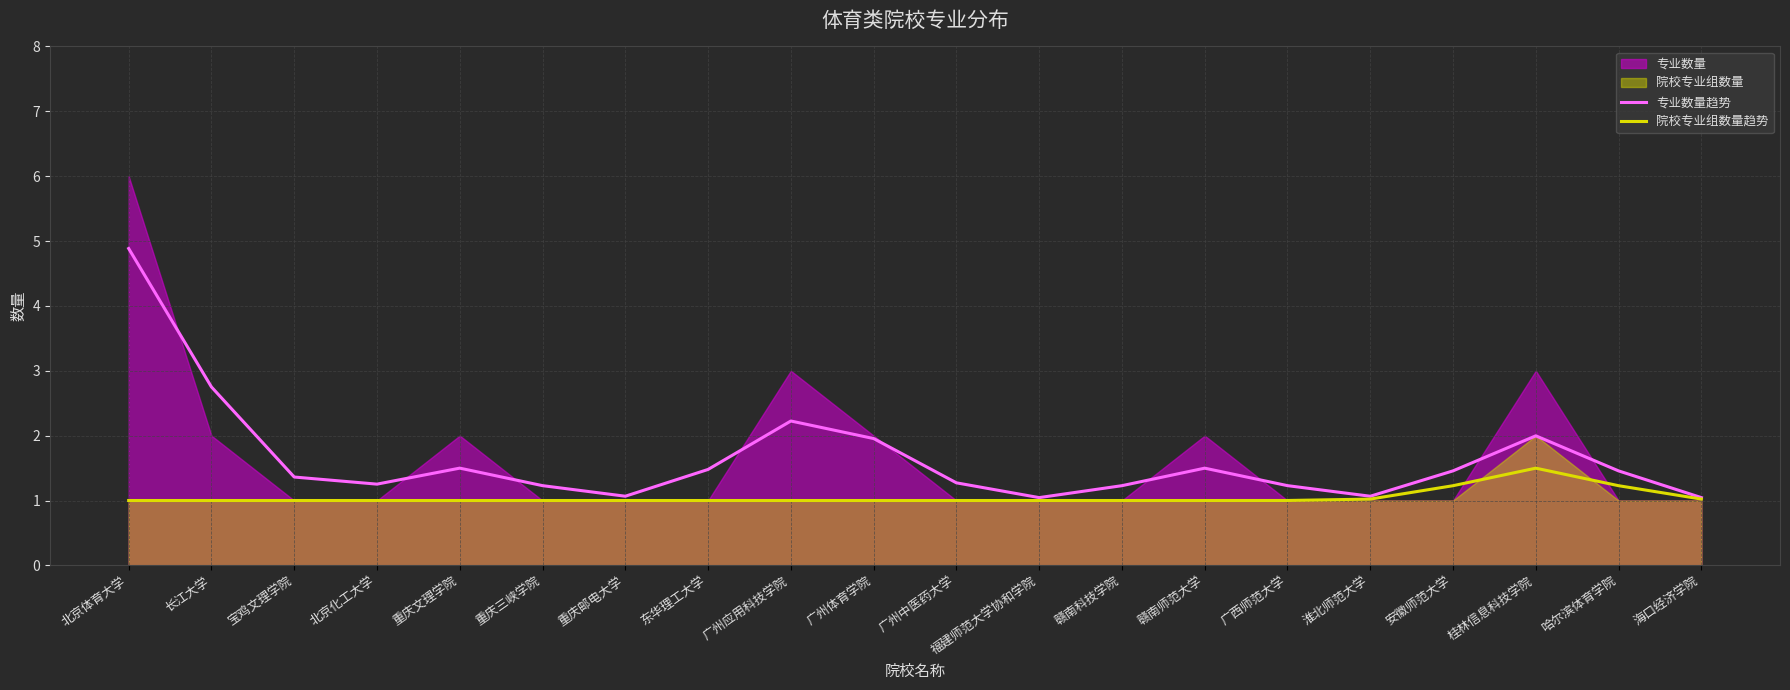

What is the lowest value of the 专业数量趋势 series?

1.0